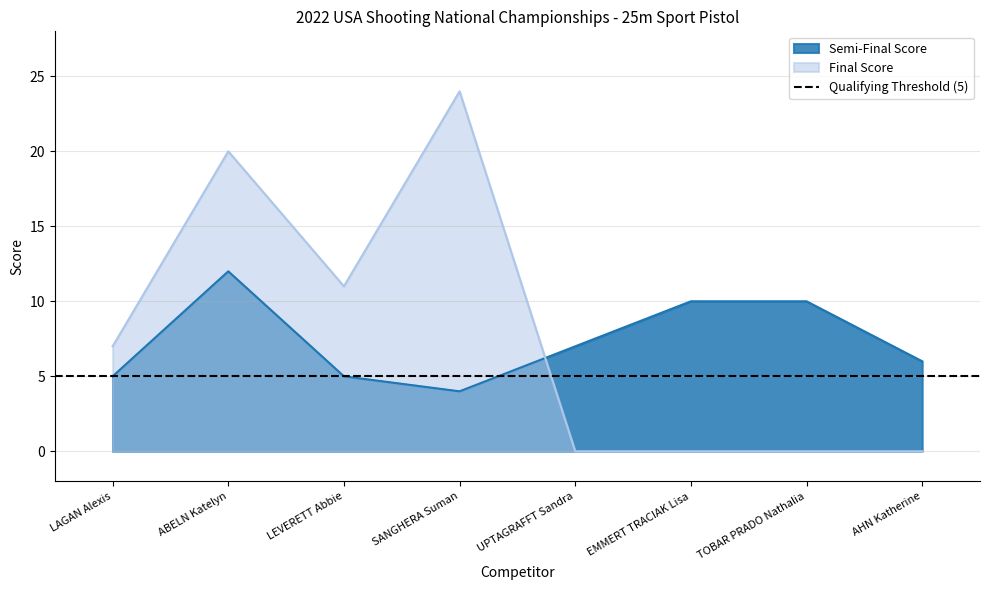

What is the lowest value of the Semi-Final Score series?

4